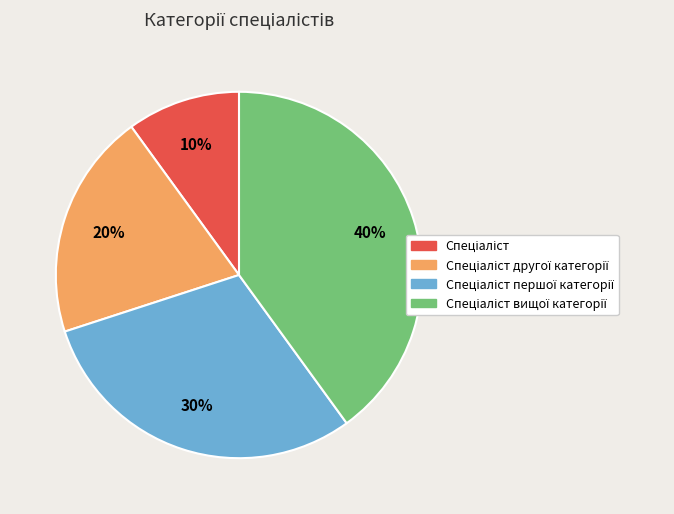

Is there a majority slice in this chart?

No